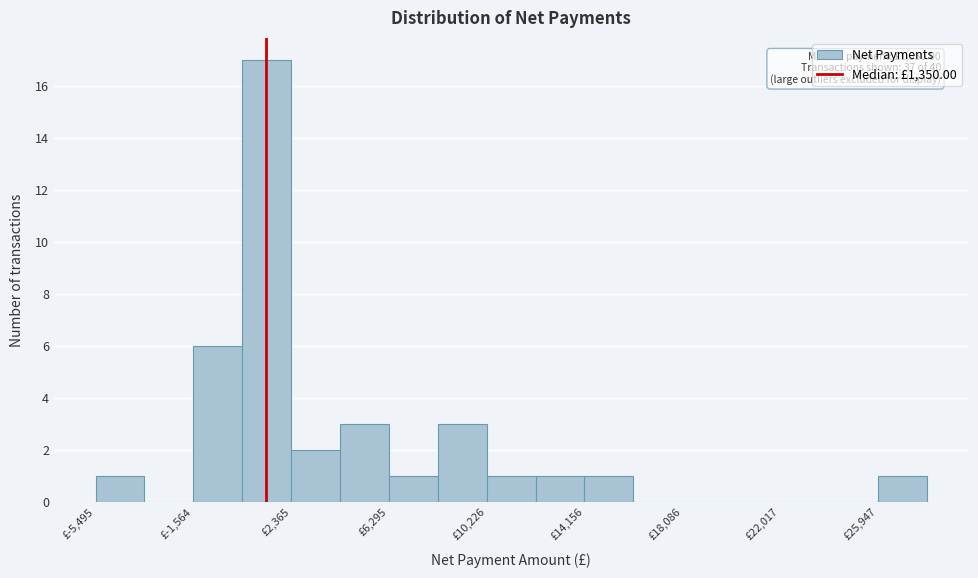

Read against the x-axis, roughly where is the centre of the tallest bar?

1500